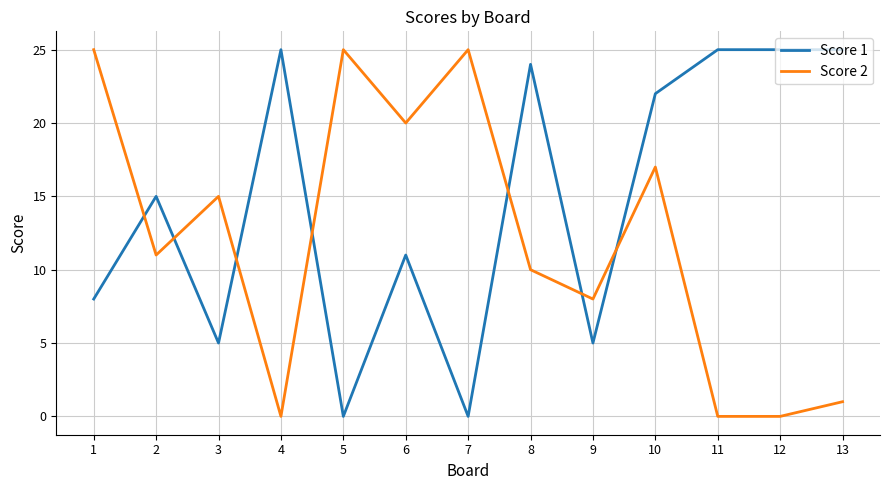

What is the total value across all series at 5?

25